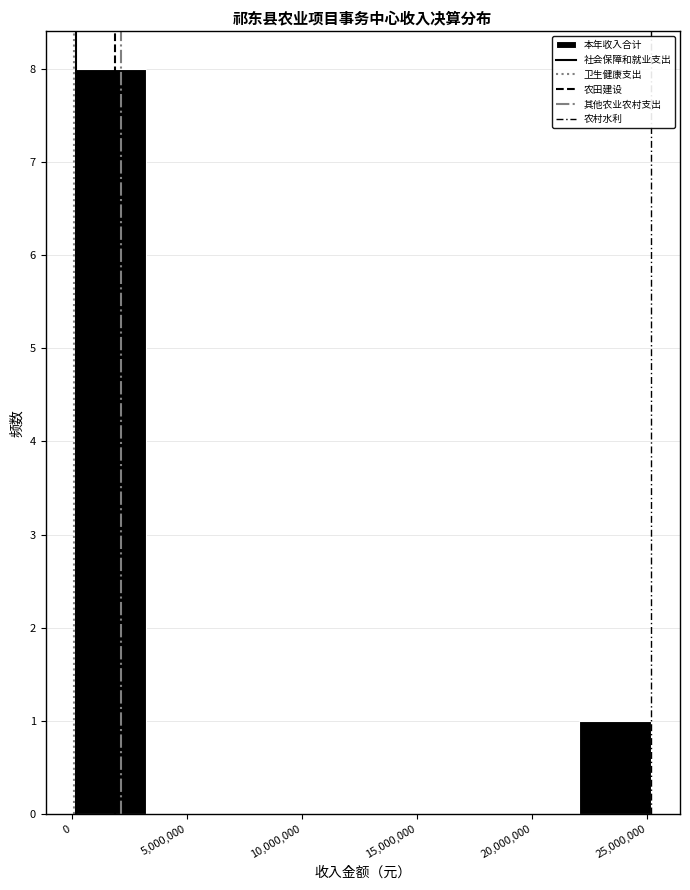

How tall is the bar that spans 0 to 3000000 on the x-axis? Neither the bar edges nor the heights are printed on the chart, so give them approximately, as read against the axes.

8